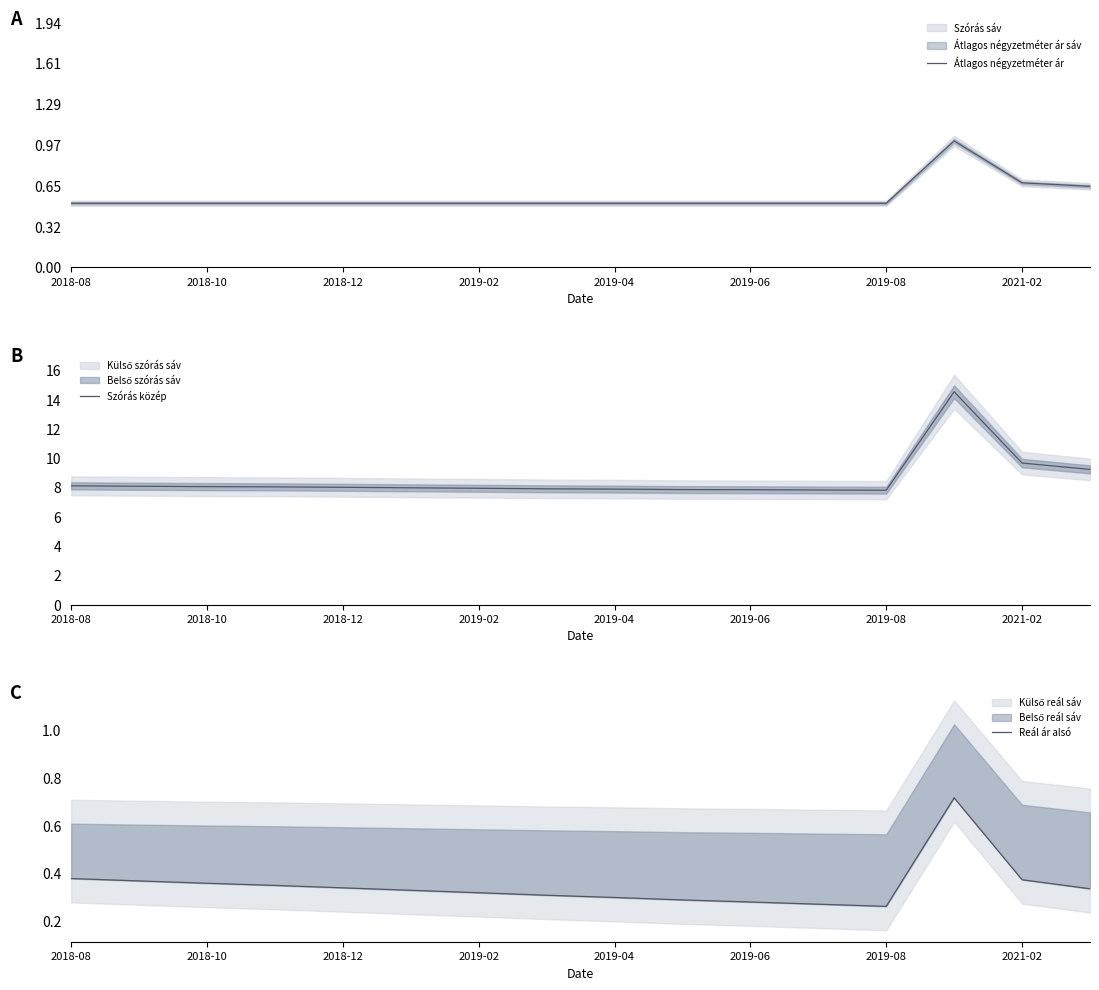

What is the highest value of the Szórás közép series?

14.5